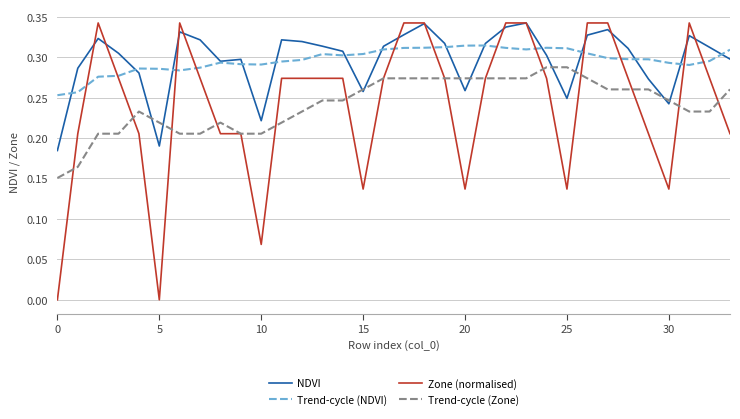

Is this an area chart (filled region under the line)?

No